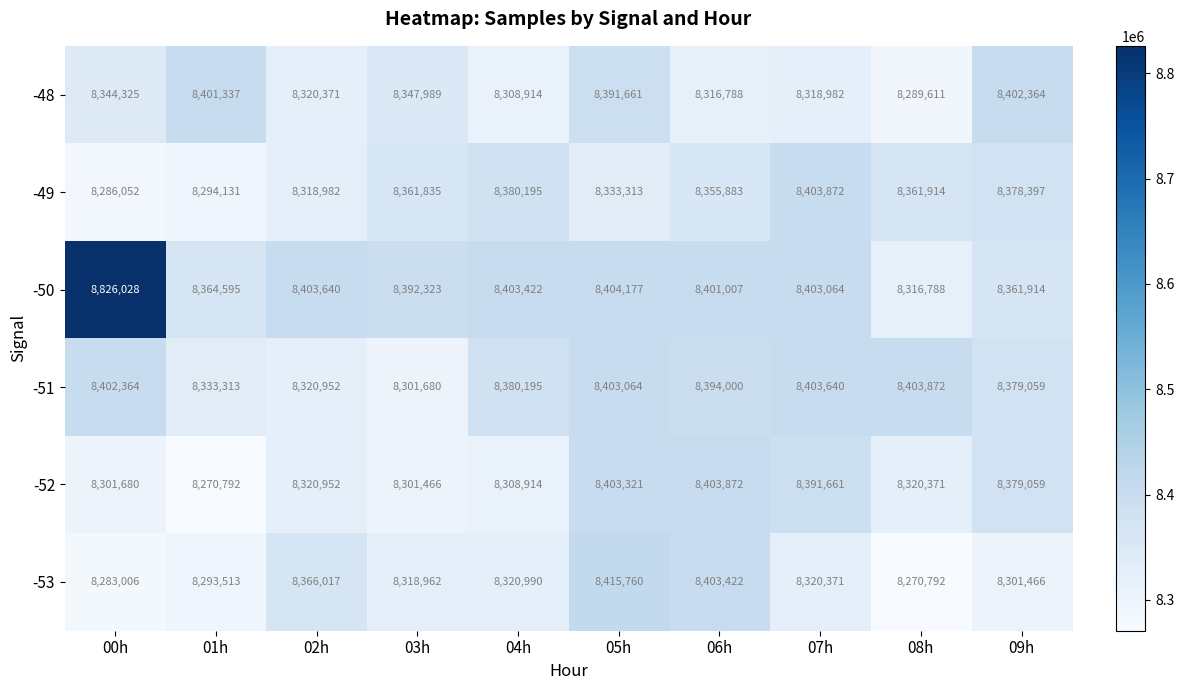

Which category has the highest value across all series?

00h